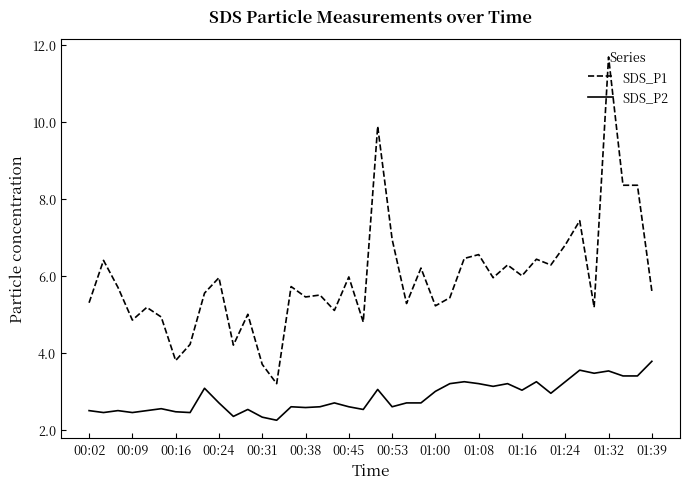

What is the maximum value shown in the chart?

11.7